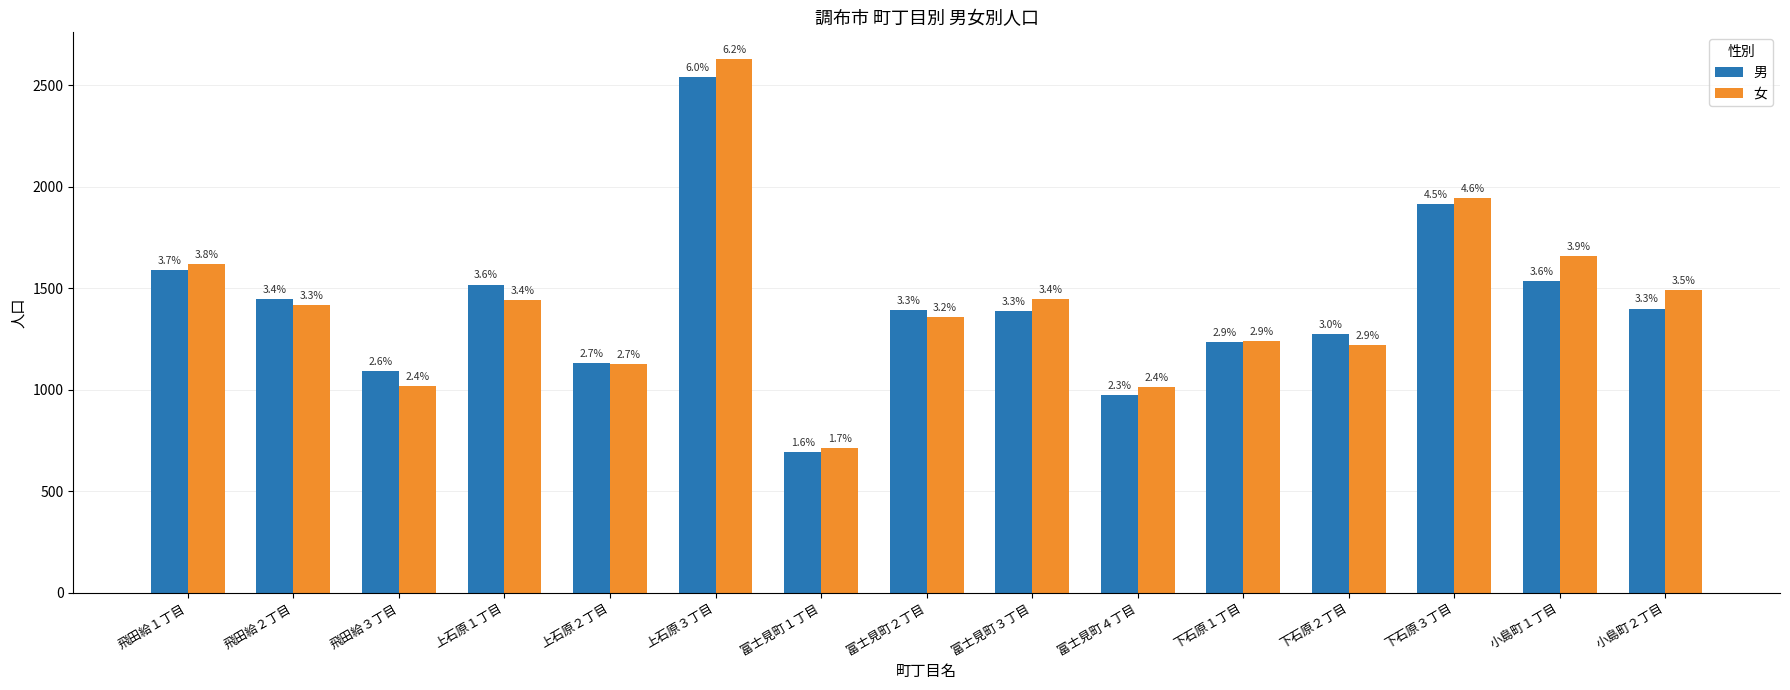

Where is 女 nearest to the value 1671?

小島町１丁目